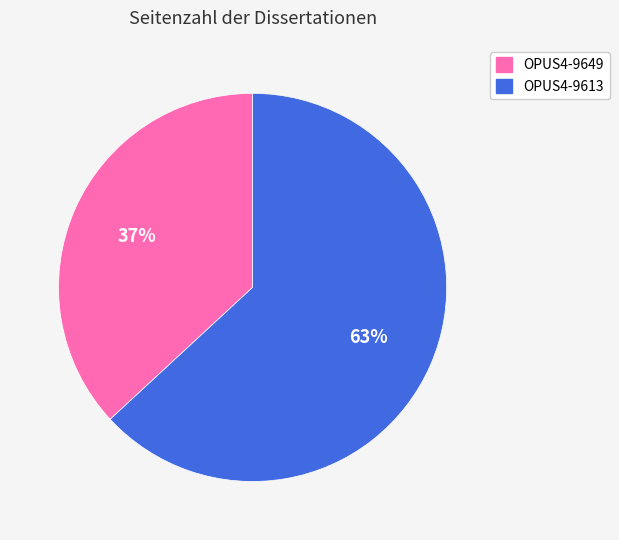

Is there a majority slice in this chart?

Yes